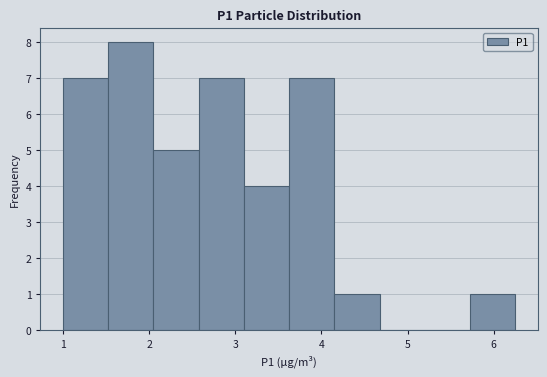

Over which range of the x-axis is the bar tallest?

1.5 to 2.1